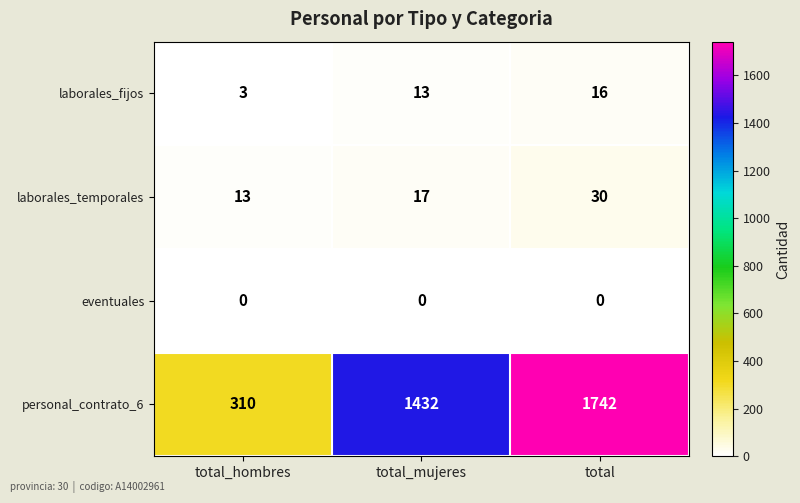

Reading left to right, list all the values displayed in this chart.

laborales_fijos: 3	13	16
laborales_temporales: 13	17	30
eventuales: 0	0	0
personal_contrato_6: 310	1432	1742